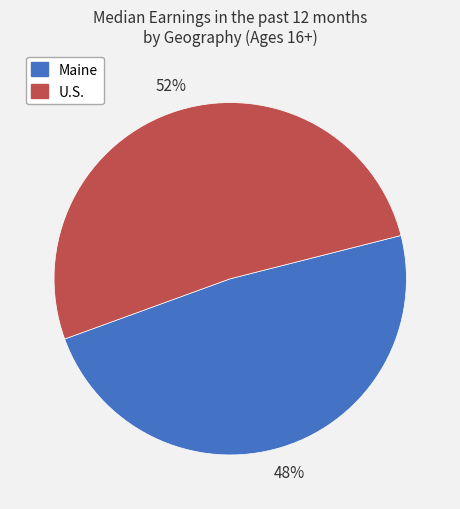

Is it true that Maine is 42% of the pie?

False